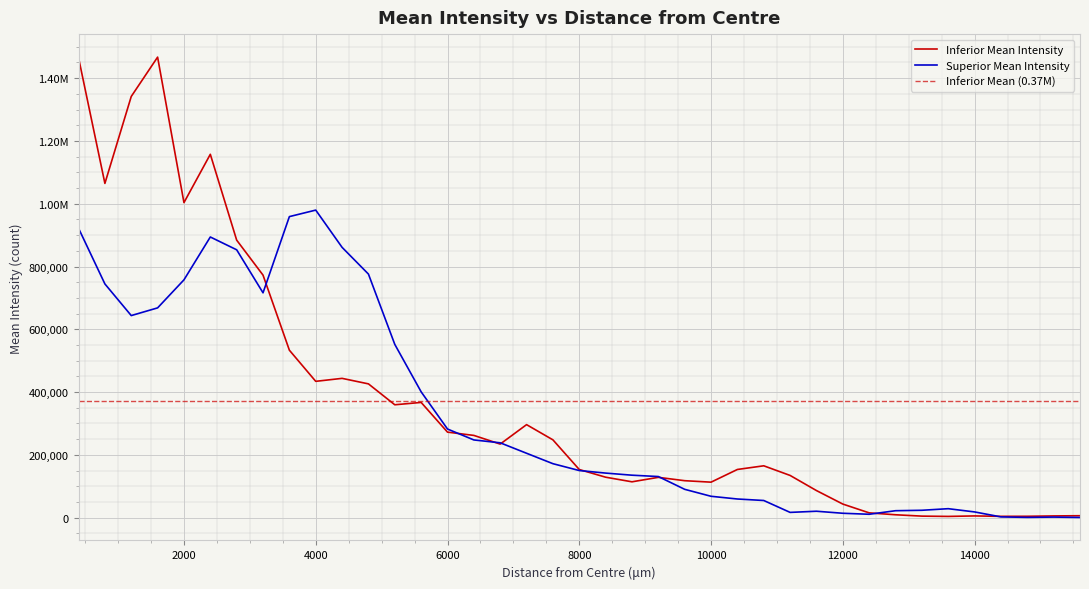

Which series changed the most between 800 and 14800?

Inferior Mean Intensity